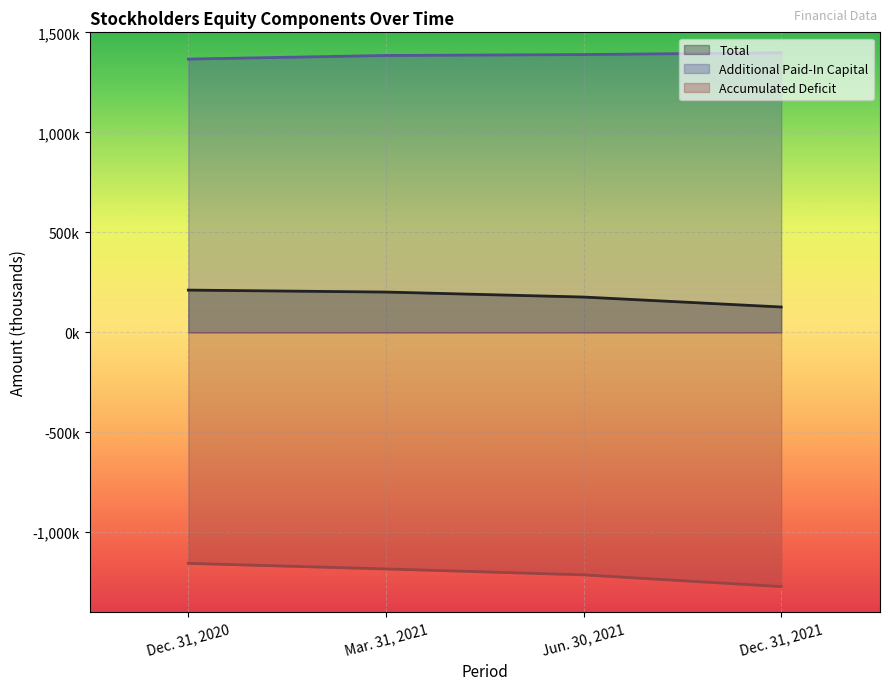

Reading left to right, list all the values displayed in this chart.

Total: Dec. 31, 2020=210947	Mar. 31, 2021=201162	Jun. 30, 2021=176206	Dec. 31, 2021=126416
Additional Paid-In Capital: Dec. 31, 2020=1366188	Mar. 31, 2021=1384262	Jun. 30, 2021=1388909	Dec. 31, 2021=1398006
Accumulated Deficit: Dec. 31, 2020=-1155629	Mar. 31, 2021=-1183453	Jun. 30, 2021=-1213027	Dec. 31, 2021=-1271741